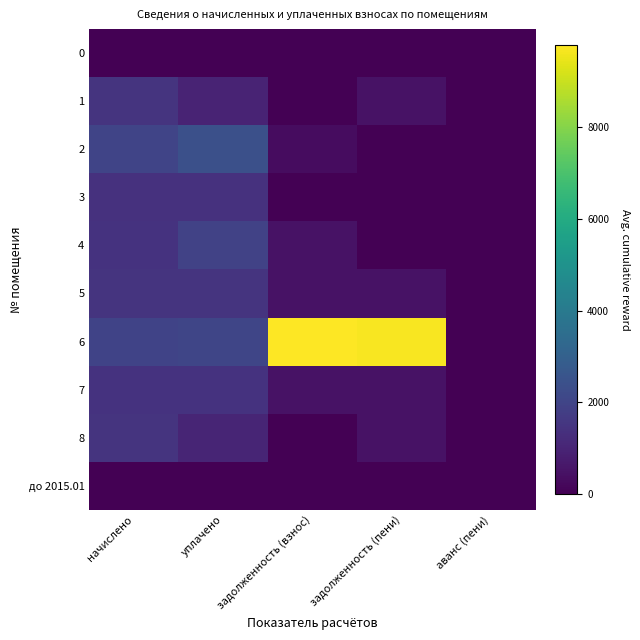

Which label corresponds to the smallest value in the chart?

начислено